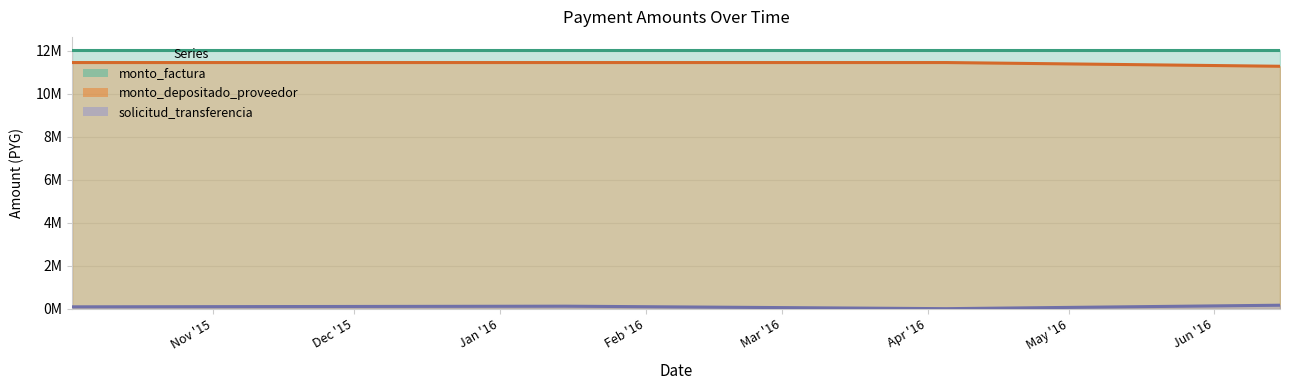

What is the label of the 1st point from the left?

2015-10-02